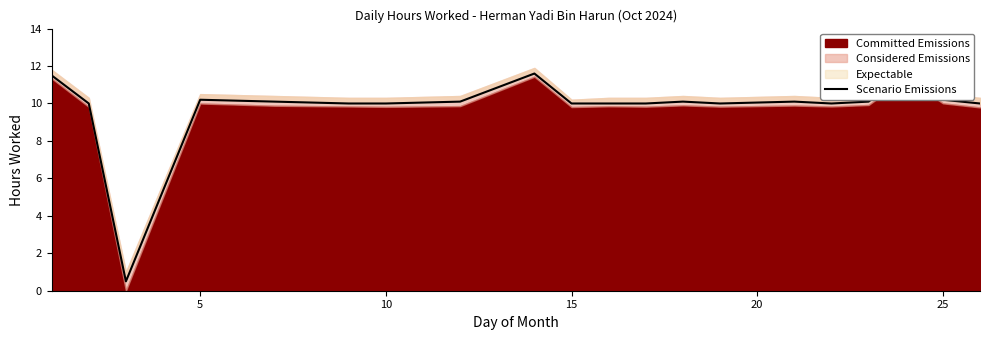

How many data points are above 10?

10